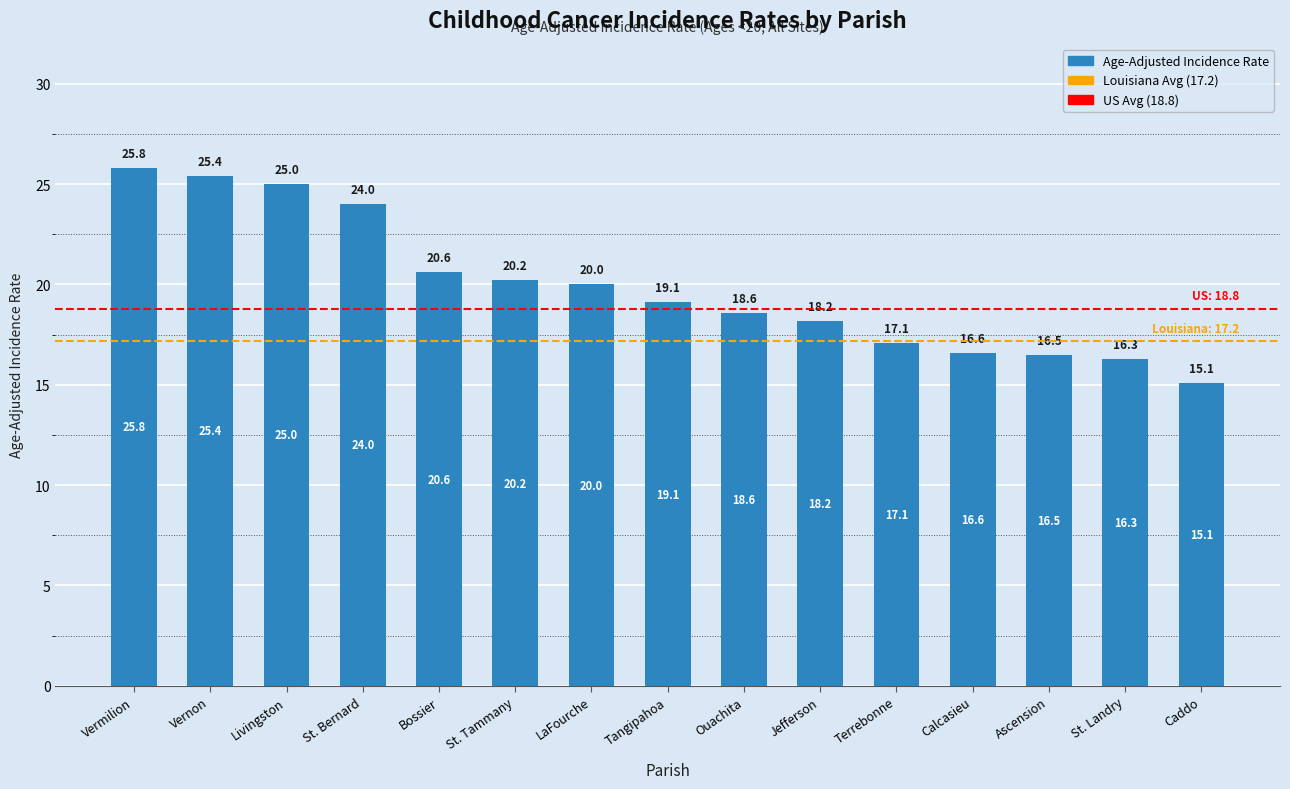

Which has a higher value, St. Tammany or St. Bernard?

St. Bernard